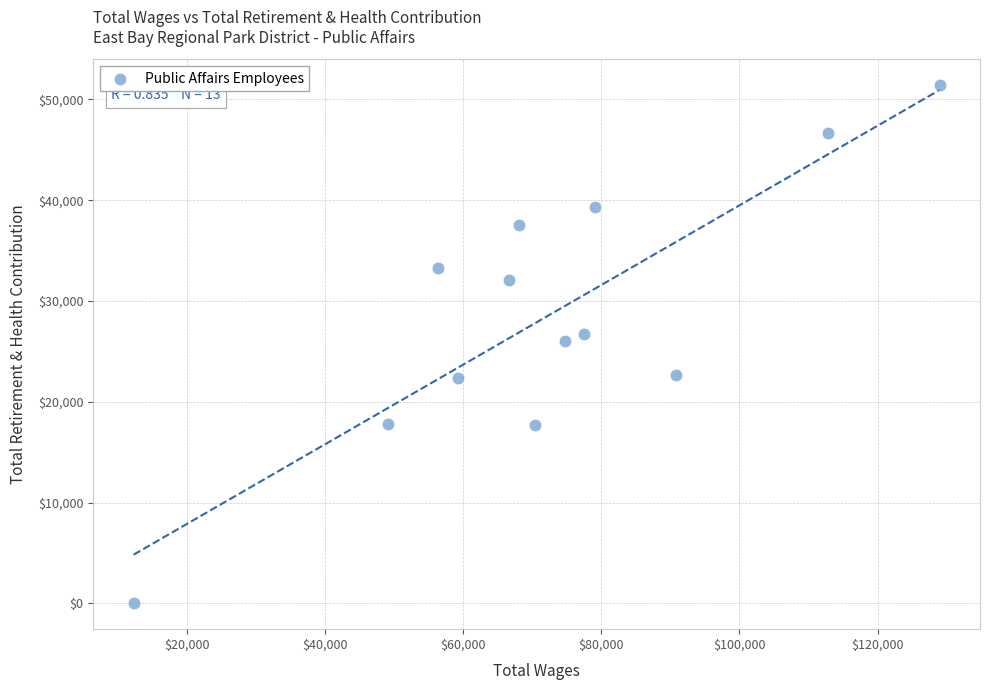

What is the range of X values (max minus min)?

116739